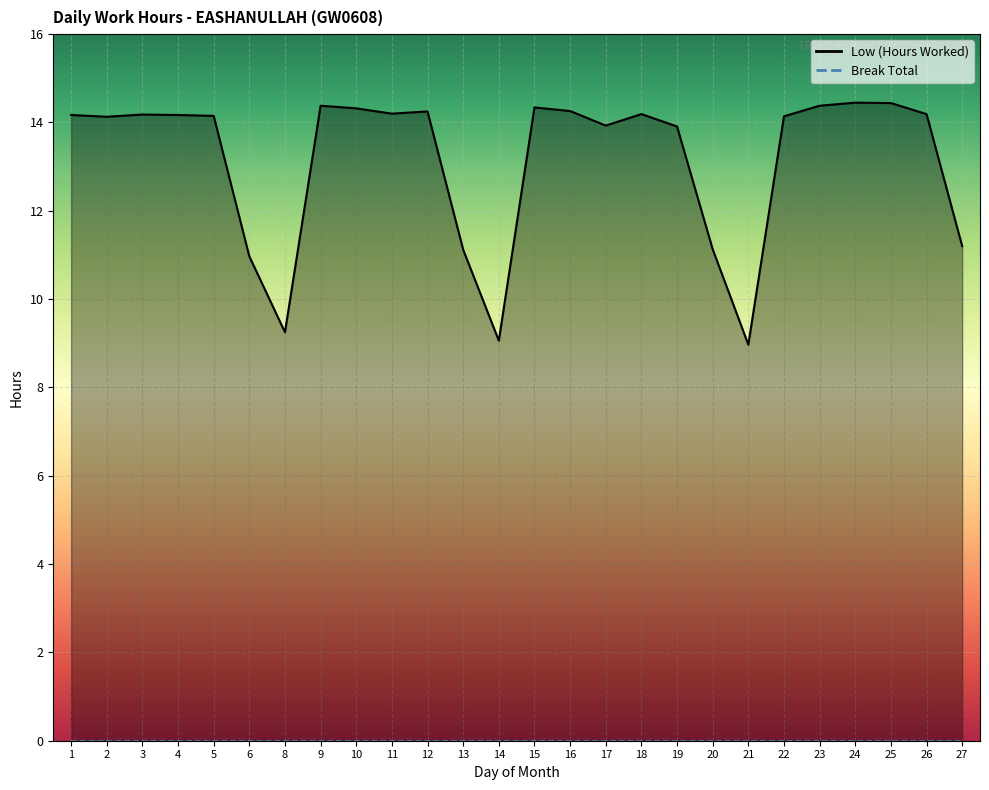

What is the change in value from 3 to 24?

+0.3